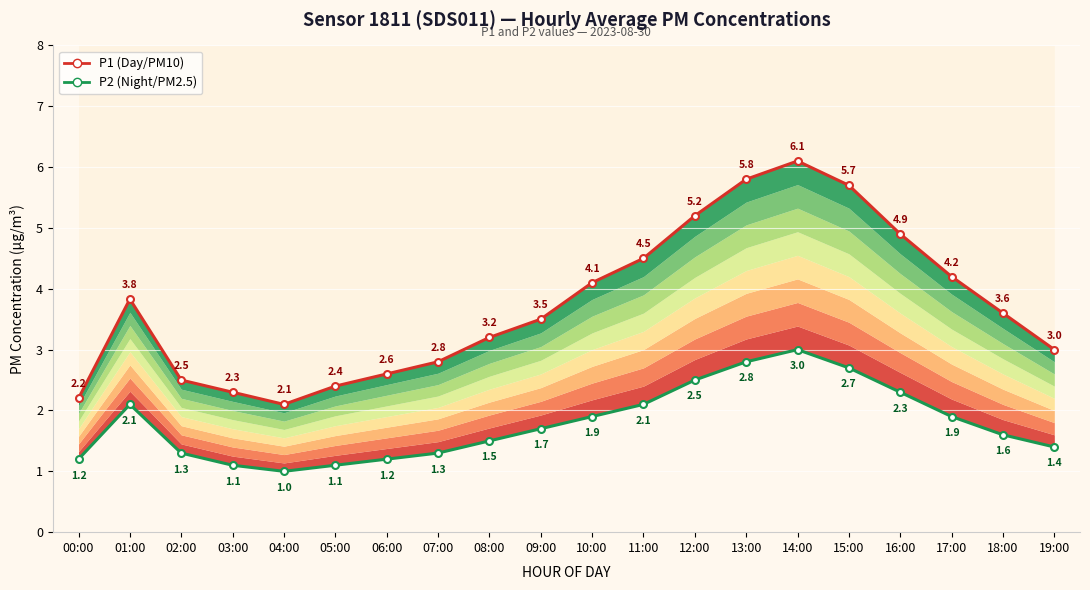

The P2 (Night/PM2.5) series shows 1.5 at 04:00. True or false?

False